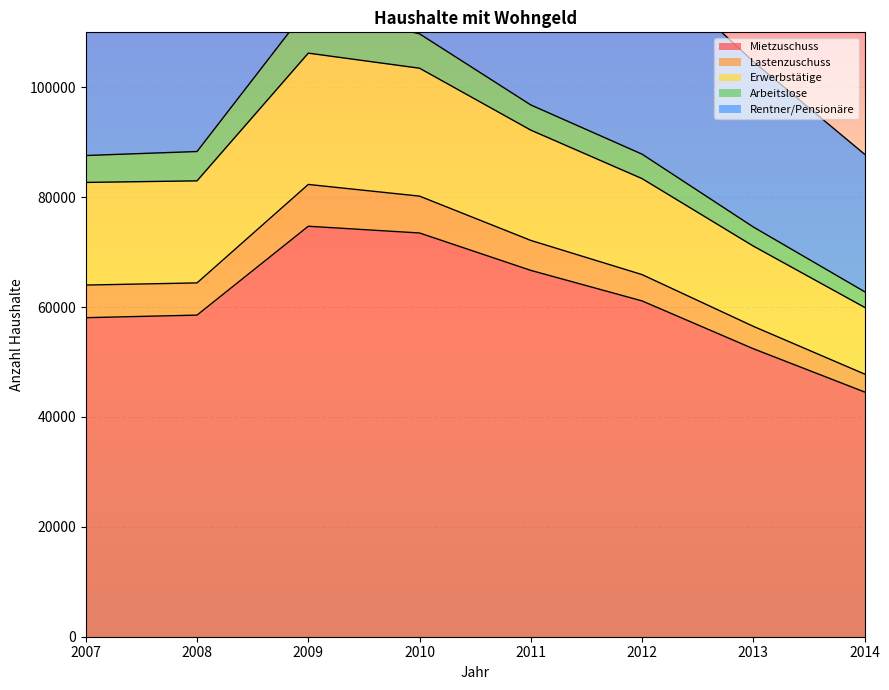

Between 2007 and 2013, which series saw the biggest shift?

Rentner/Pensionäre